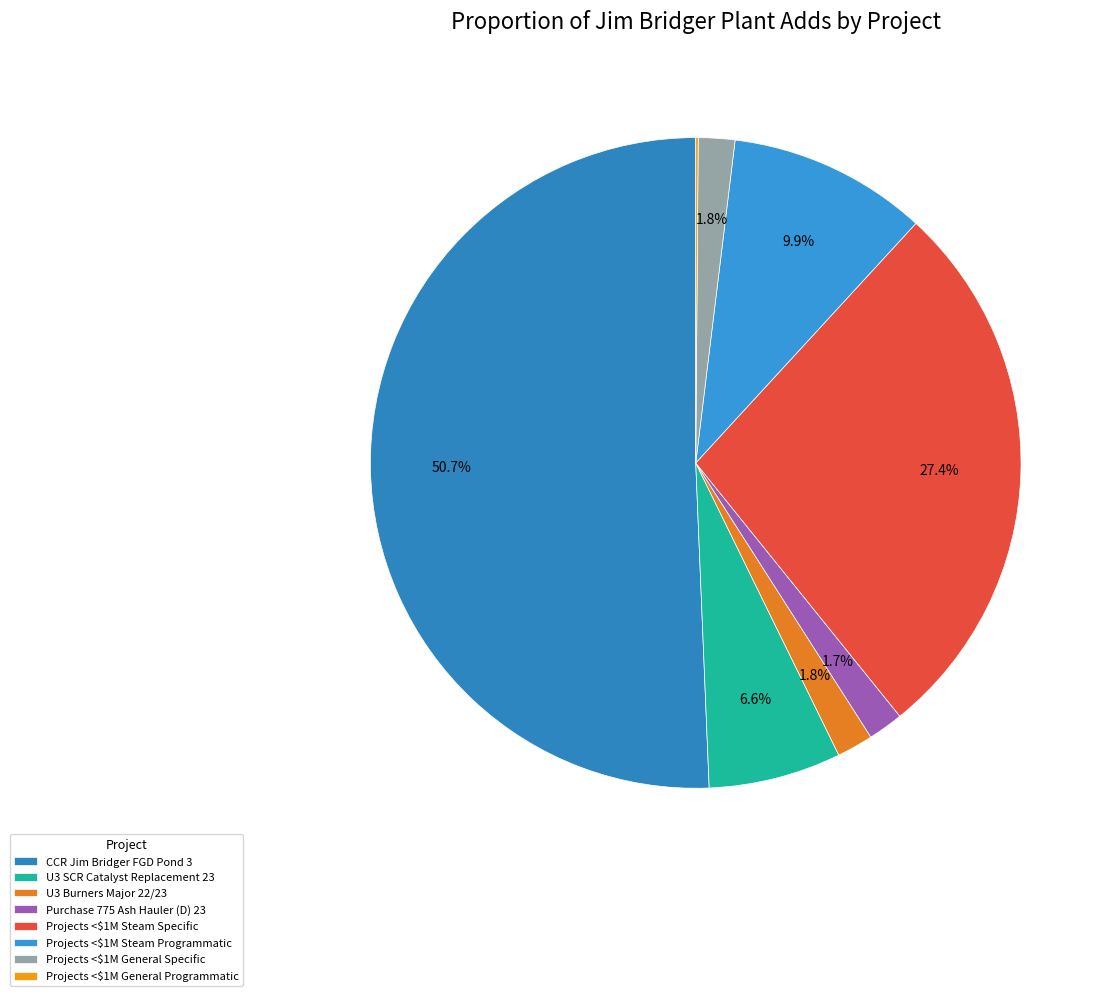

Rank the categories by value from lowest to highest.

Projects <$1M General Programmatic, Purchase 775 Ash Hauler (D) 23, U3 Burners Major 22/23, Projects <$1M General Specific, U3 SCR Catalyst Replacement 23, Projects <$1M Steam Programmatic, Projects <$1M Steam Specific, CCR Jim Bridger FGD Pond 3